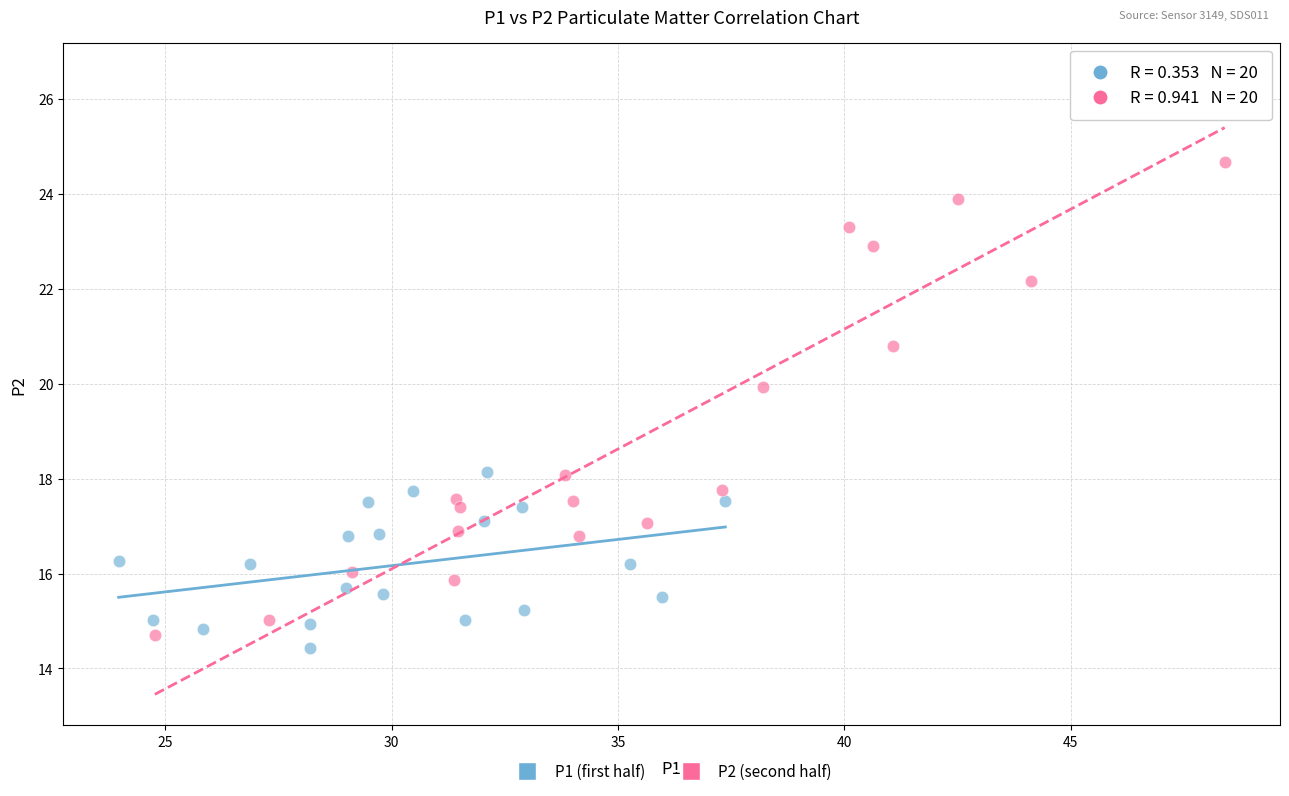

What are all the series names shown in the legend?

P1 (first half), P2 (second half)